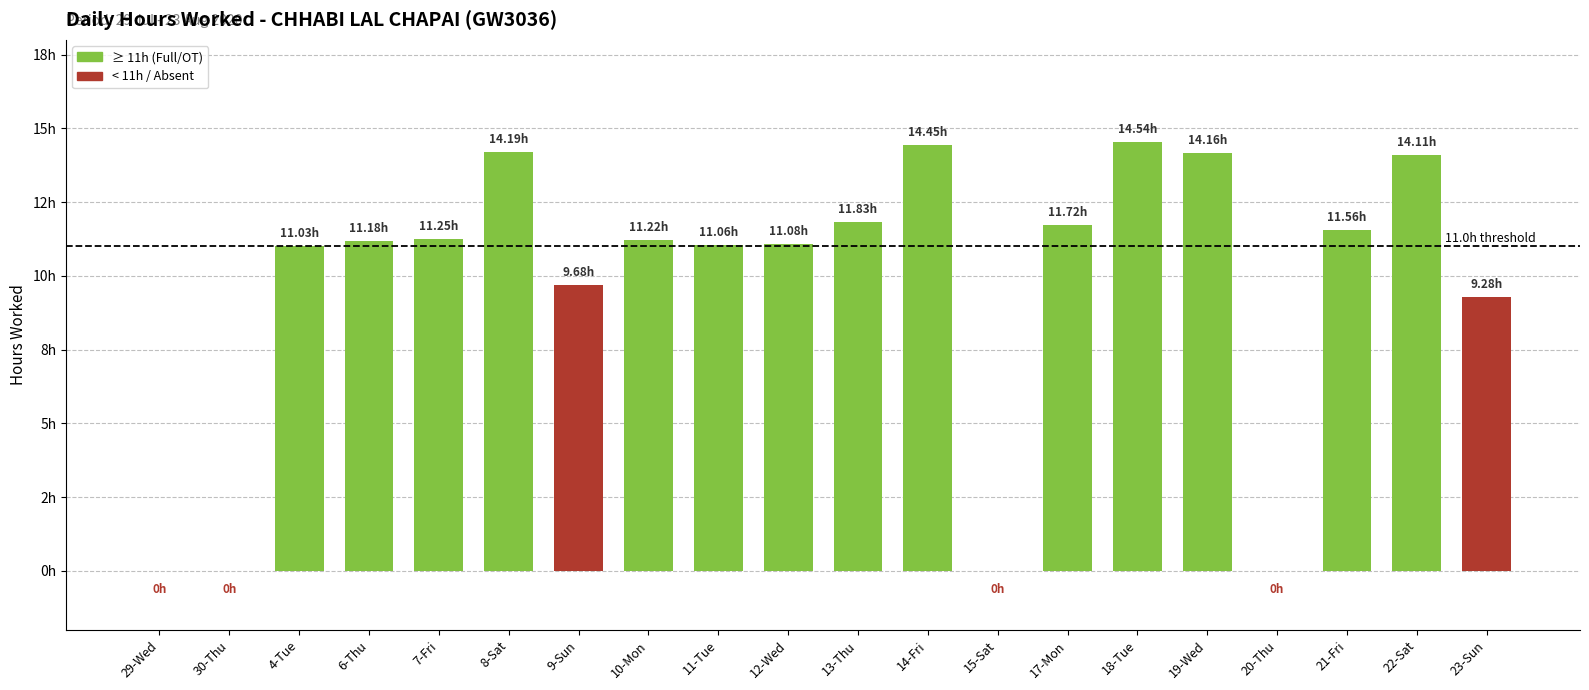

Reading right to left, list all the values displayed in this chart.

23-Sun=9.3	22-Sat=14.1	21-Fri=11.6	20-Thu=0.0	19-Wed=14.2	18-Tue=14.5	17-Mon=11.7	15-Sat=0.0	14-Fri=14.4	13-Thu=11.8	12-Wed=11.1	11-Tue=11.1	10-Mon=11.2	9-Sun=9.7	8-Sat=14.2	7-Fri=11.2	6-Thu=11.2	4-Tue=11.0	30-Thu=0.0	29-Wed=0.0